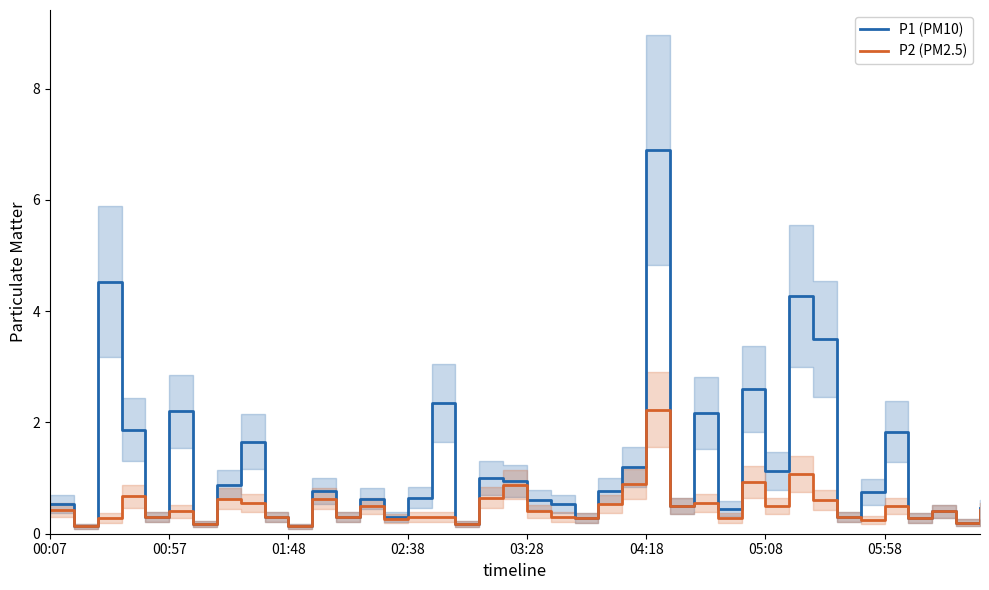

True or false: P2 (PM2.5) and P1 (PM10) intersect in this chart.

False